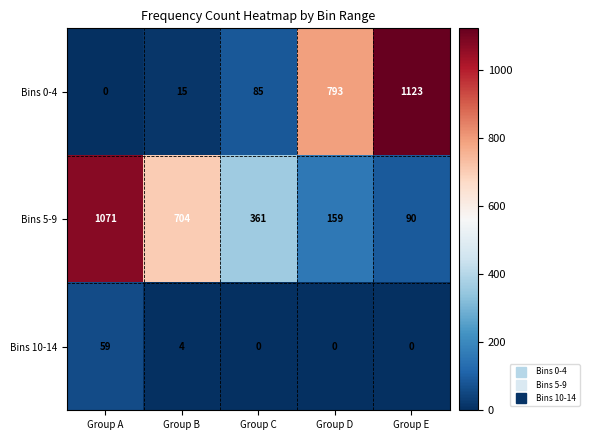

Reading left to right, transcribe all the data shown in this chart.

Bins 0-4: Group A=0	Group B=15	Group C=85	Group D=793	Group E=1123
Bins 5-9: Group A=1071	Group B=704	Group C=361	Group D=159	Group E=90
Bins 10-14: Group A=59	Group B=4	Group C=0	Group D=0	Group E=0